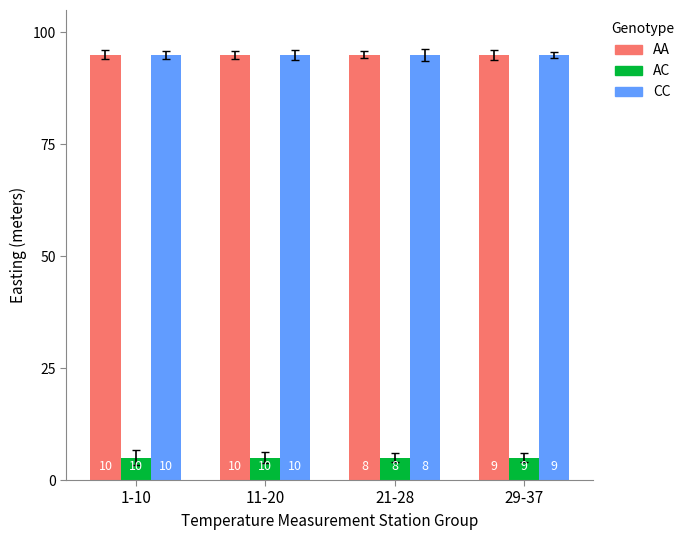

How many bars are there in total?

12